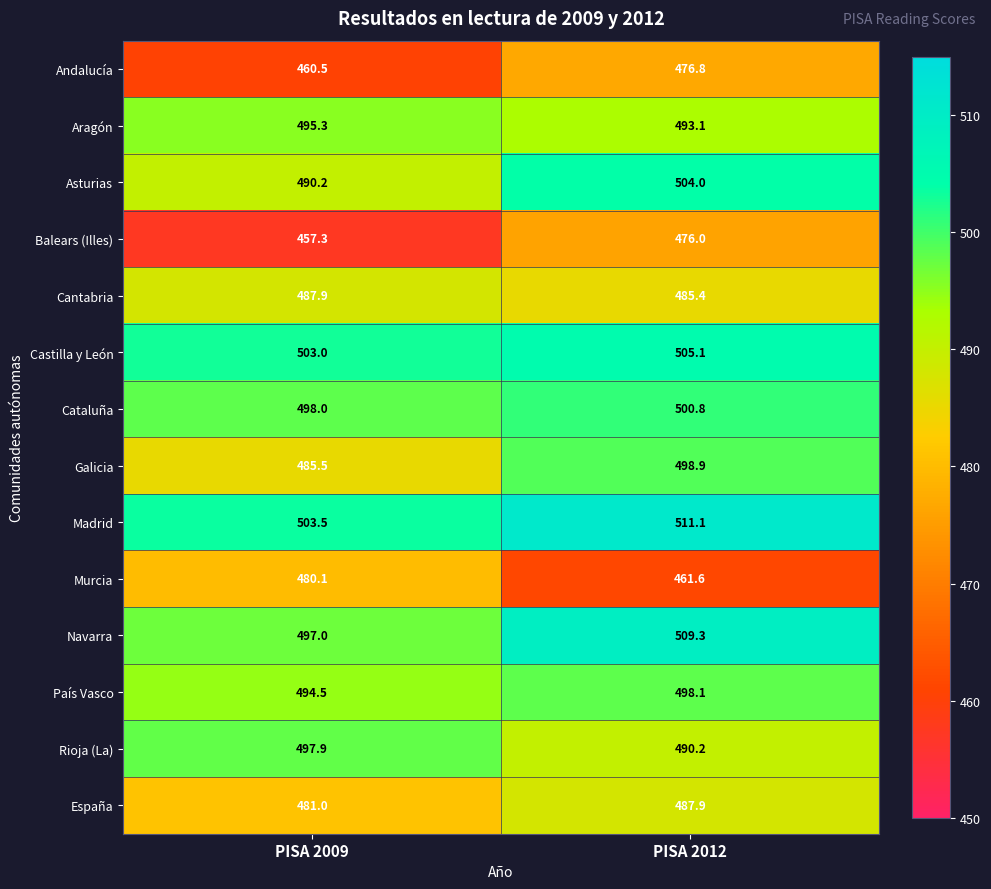

At which category is the sum across all series the highest?

PISA 2012